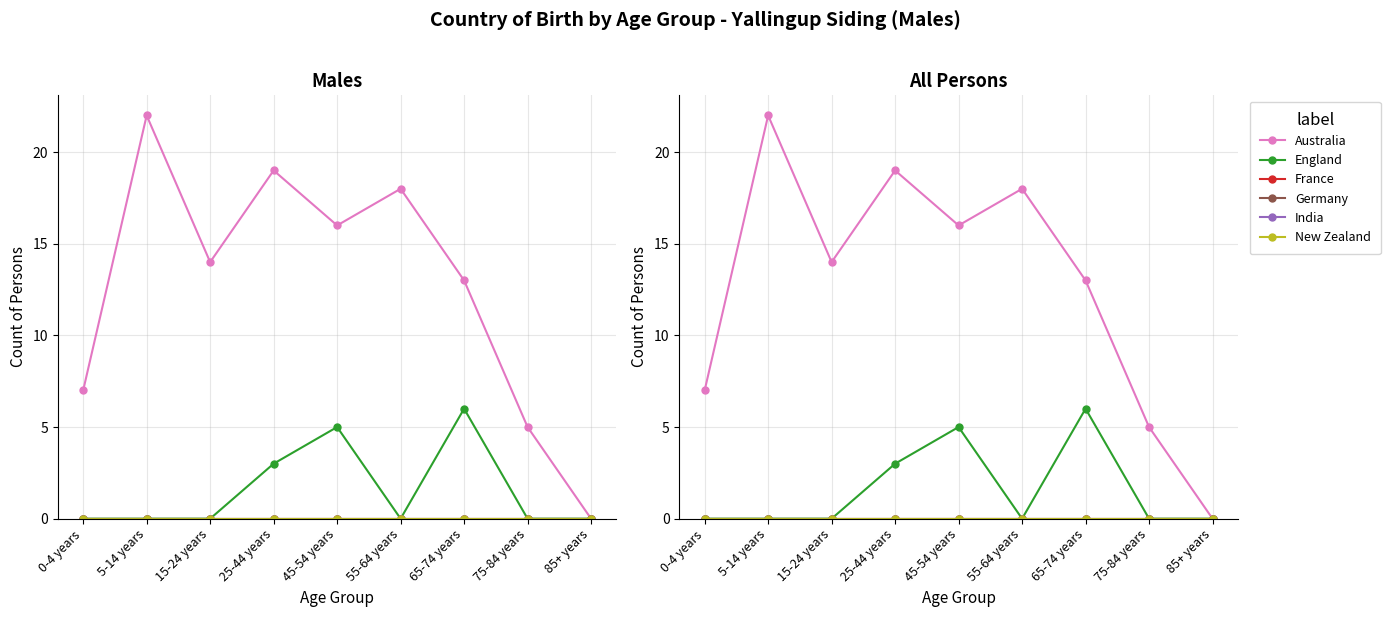

True or false: Australia and France cross at least once.

False